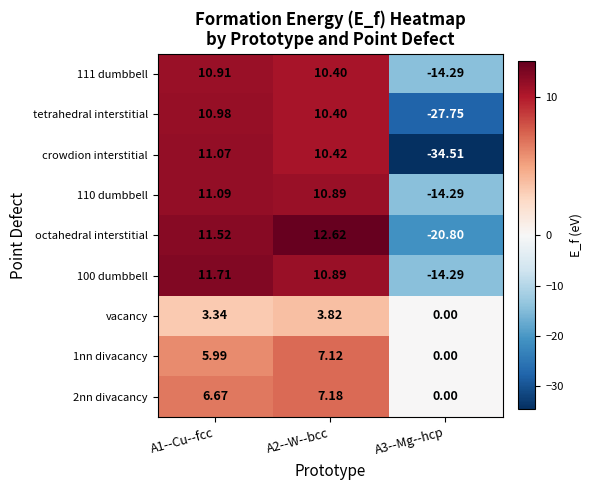

Between A1--Cu--fcc and A3--Mg--hcp, which series saw the biggest shift?

crowdion interstitial